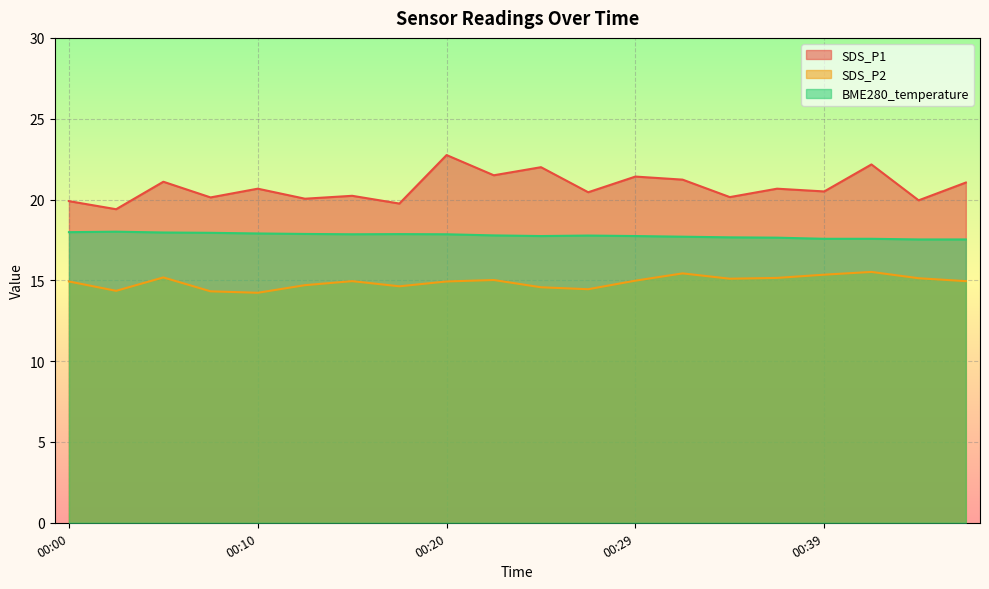

The value of SDS_P2 at 00:25 is 26.1. True or false?

False